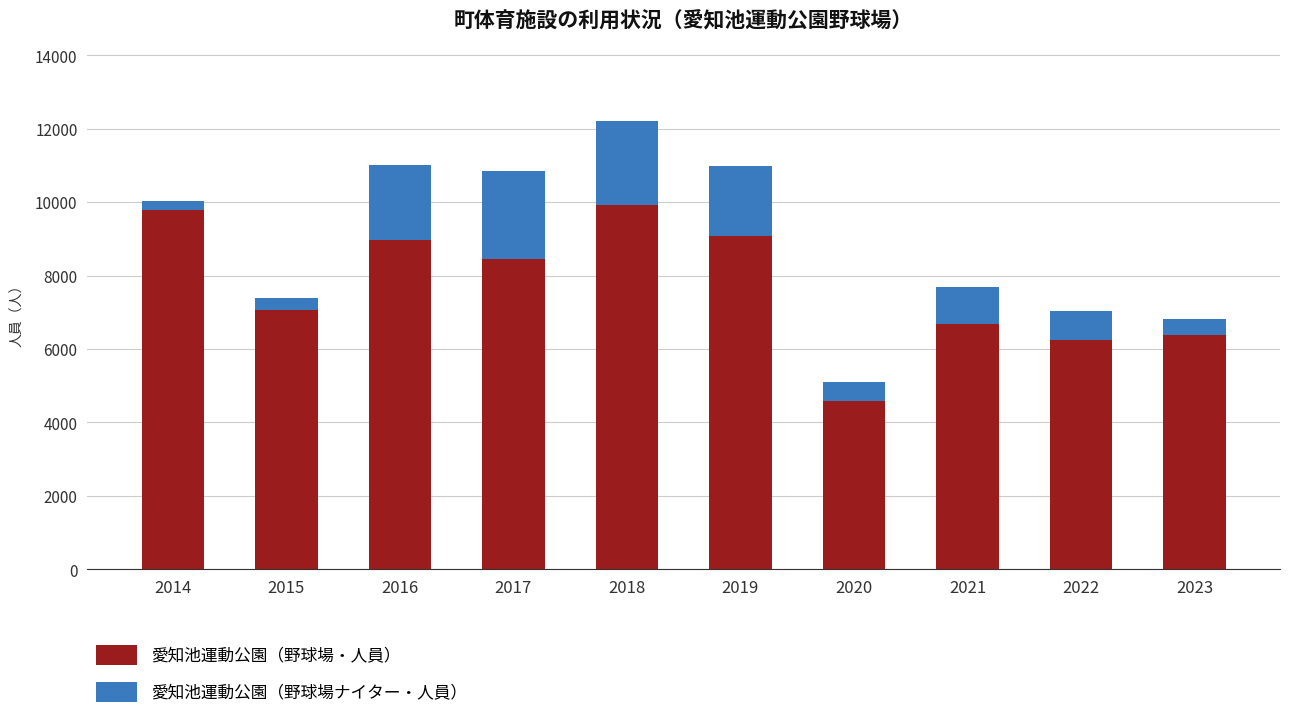

Reading right to left, what are the values for 愛知池運動公園（野球場・人員）?

2023=6371	2022=6246	2021=6674	2020=4581	2019=9088	2018=9923	2017=8446	2016=8956	2015=7062	2014=9778